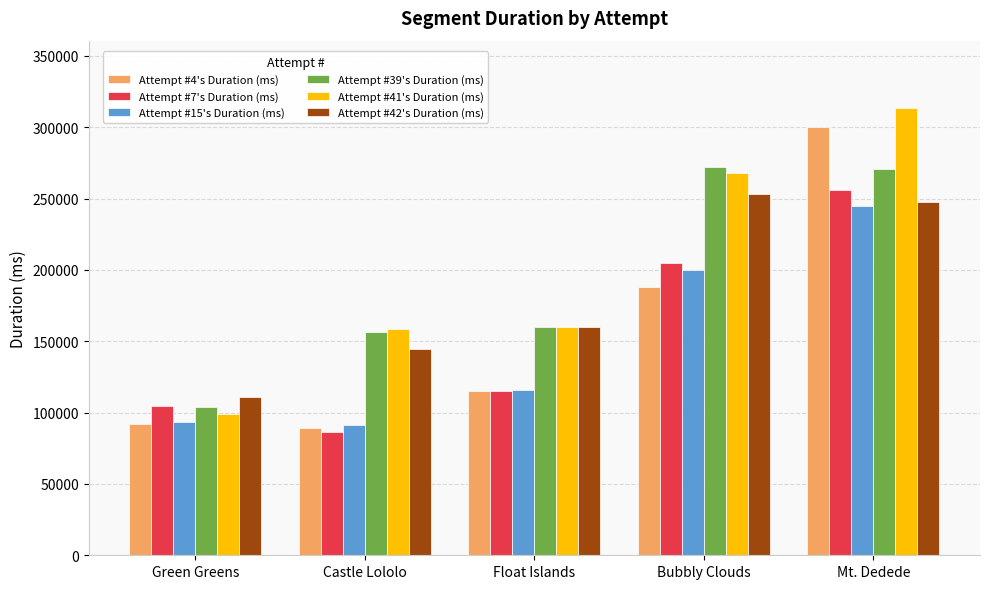

List the labels in order of Attempt #7's Duration (ms) value, smallest first.

Castle Lololo, Green Greens, Float Islands, Bubbly Clouds, Mt. Dedede